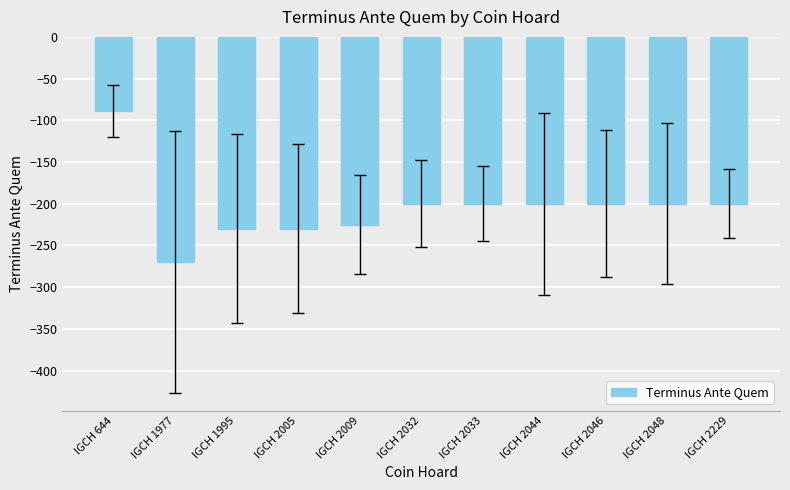

Between IGCH 2005 and IGCH 2009, which is larger?

IGCH 2009